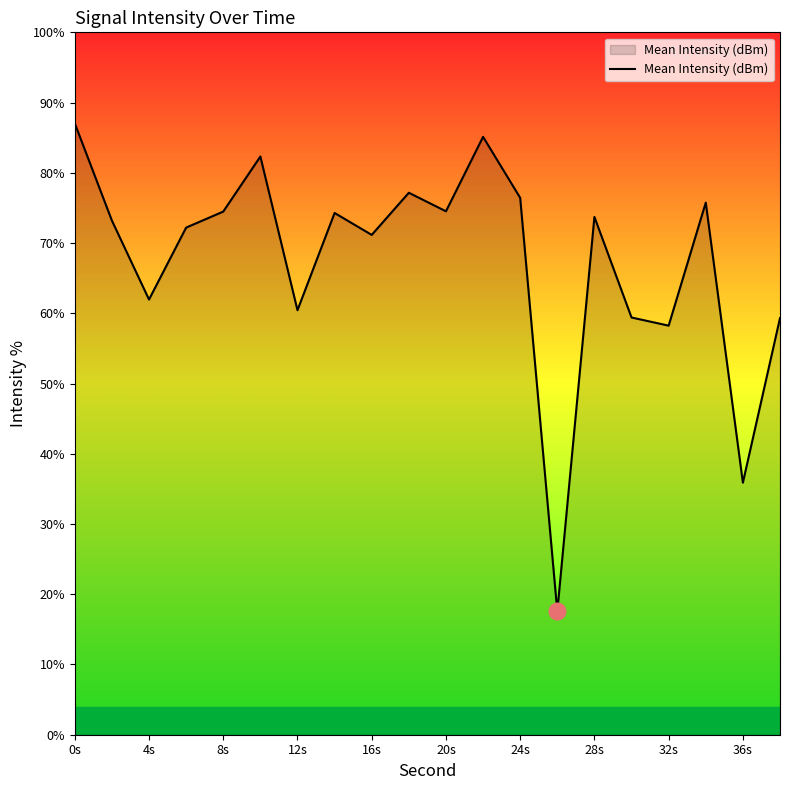

How many lines are shown in the chart?

1